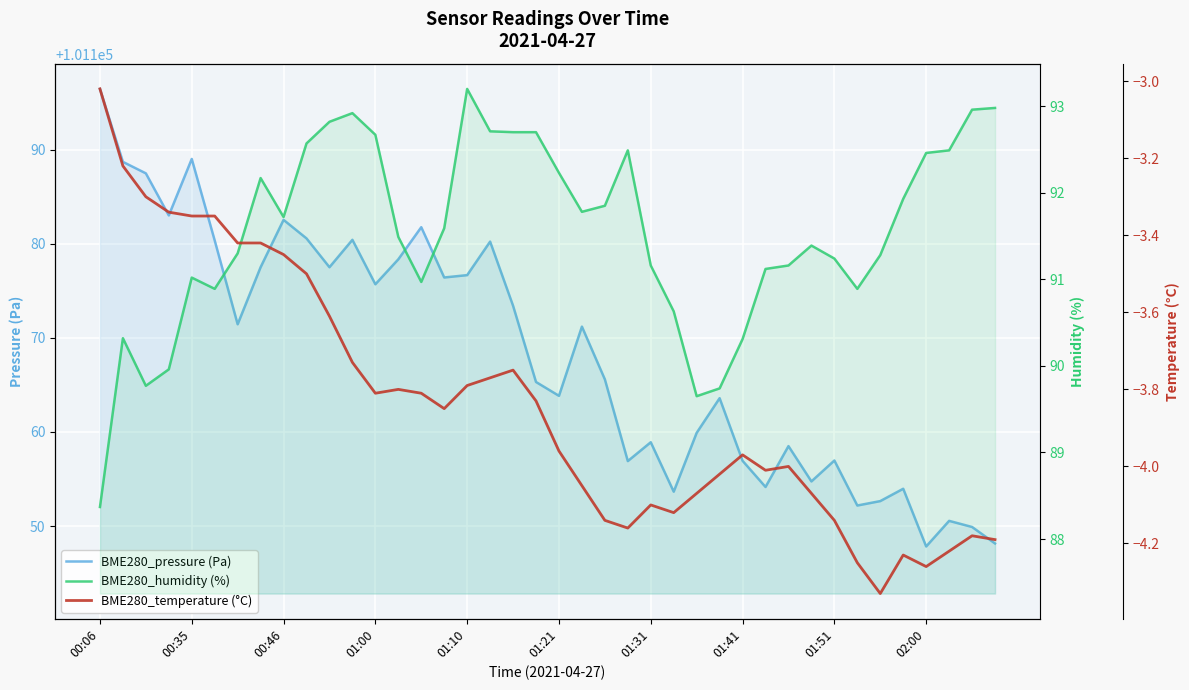

What are all the series names shown in the legend?

BME280_pressure (Pa), BME280_humidity (%), BME280_temperature (°C)